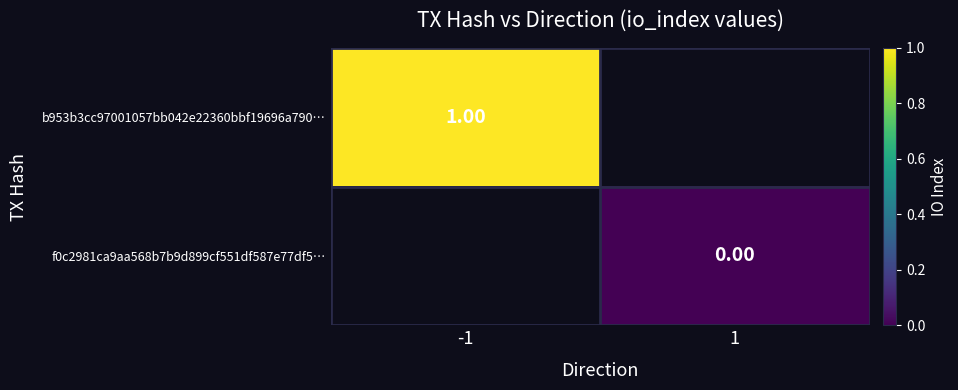

At how many categories does at least one series exceed 0?

1